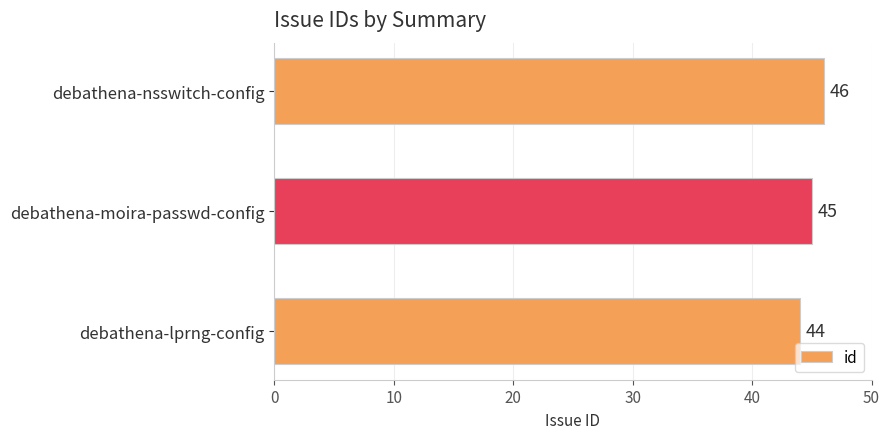

Reading bottom to top, extract all data points from this chart.

44	45	46